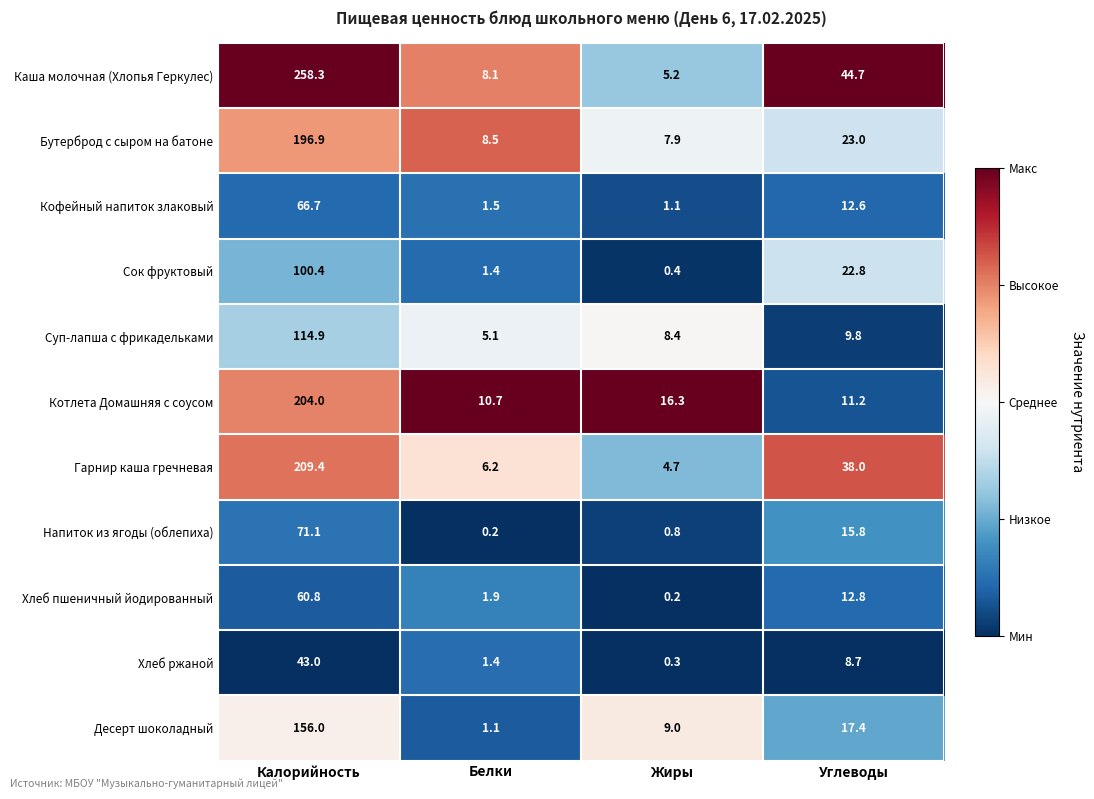

True or false: Котлета Домашняя с соусом has a value of 16.3 at Жиры.

True